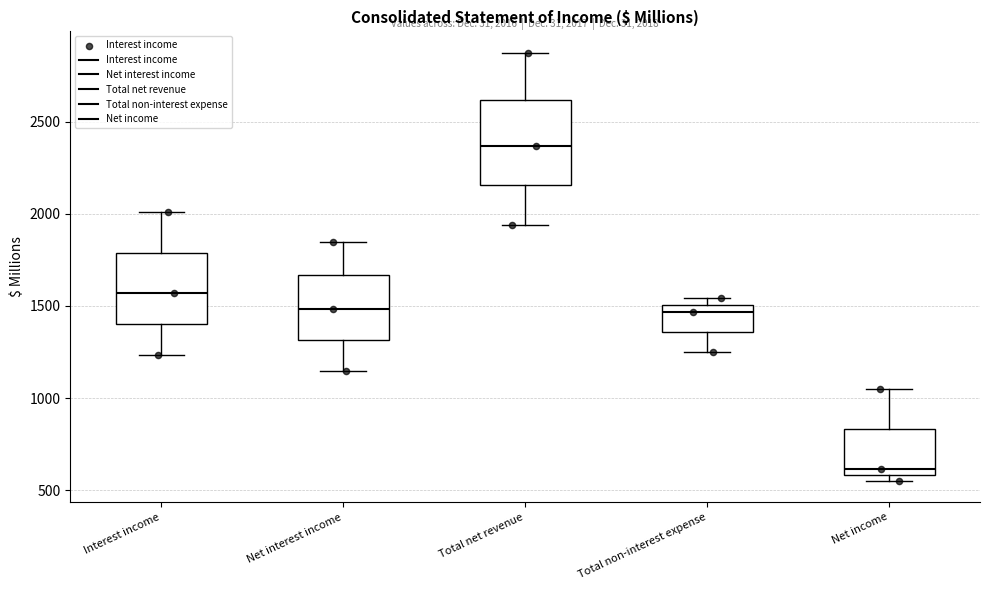

Which box is the tallest, from its lower edge to its upper edge?

Total net revenue